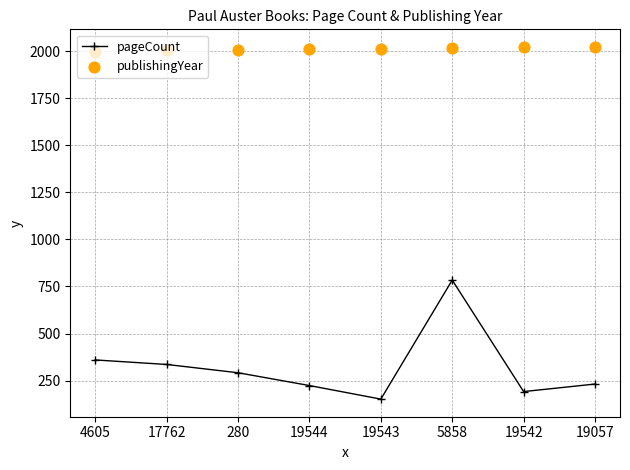

At which category is the sum across all series the highest?

5858